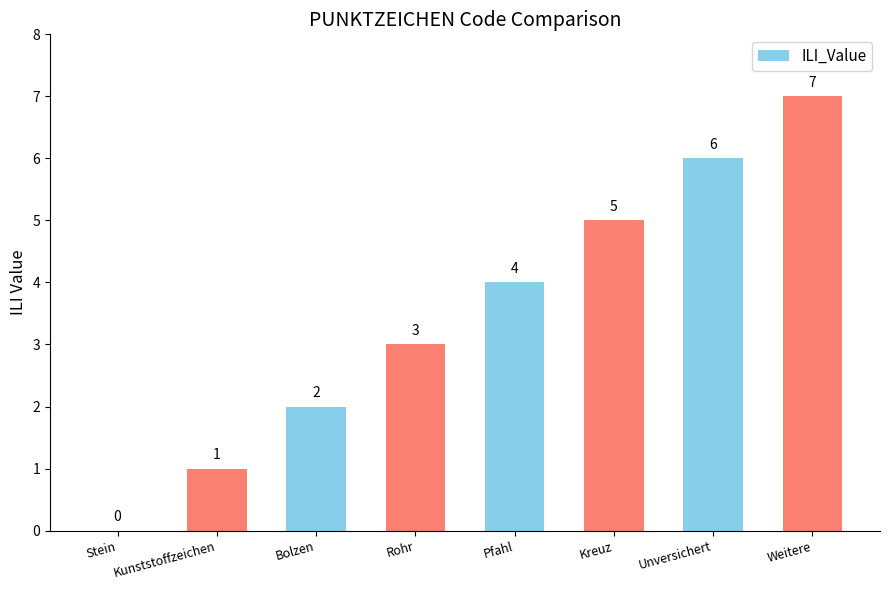

How many distinct data groups are displayed?

1